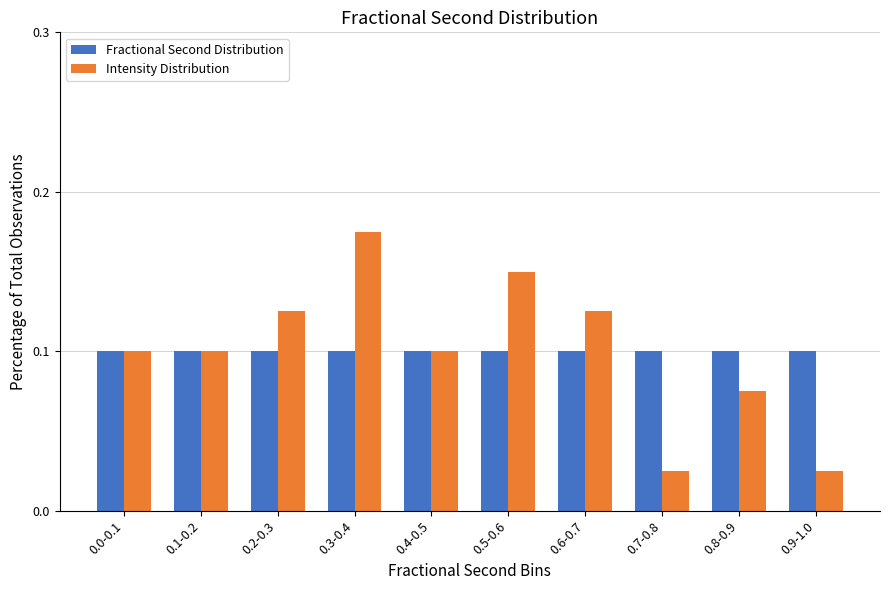

Is it true that Intensity Distribution equals 0.1 at 0.6-0.7?

True